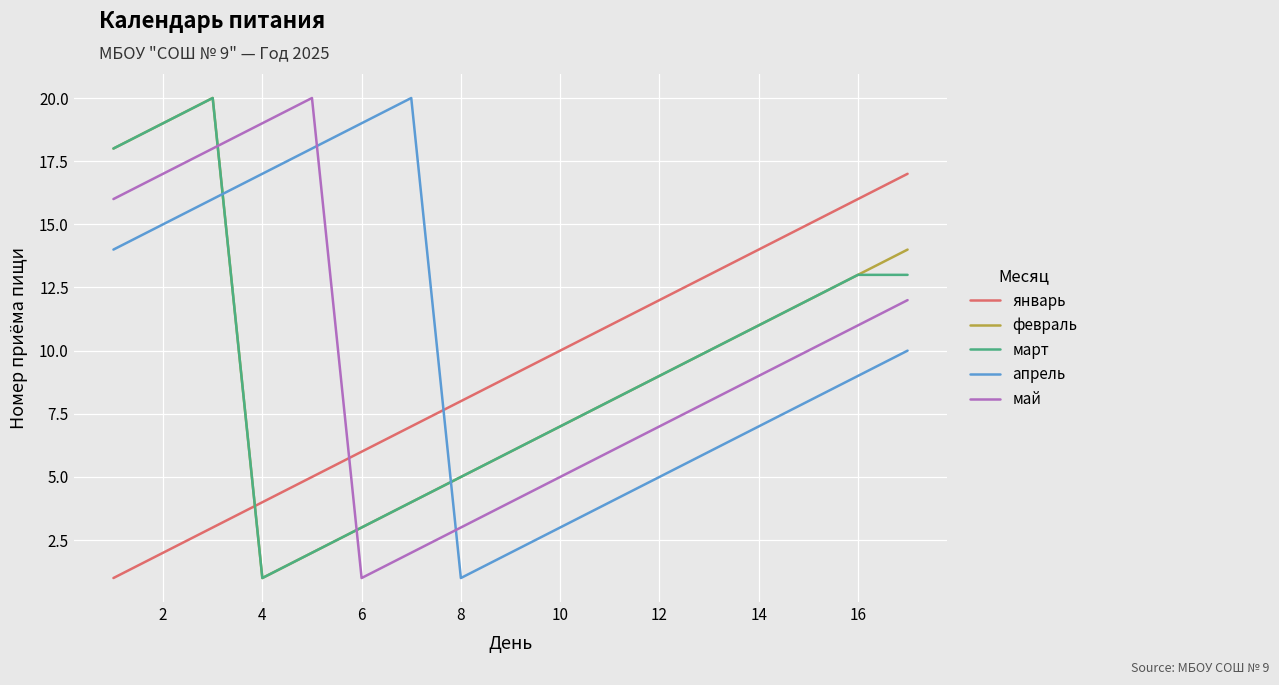

Count the number of data series in this chart.

5